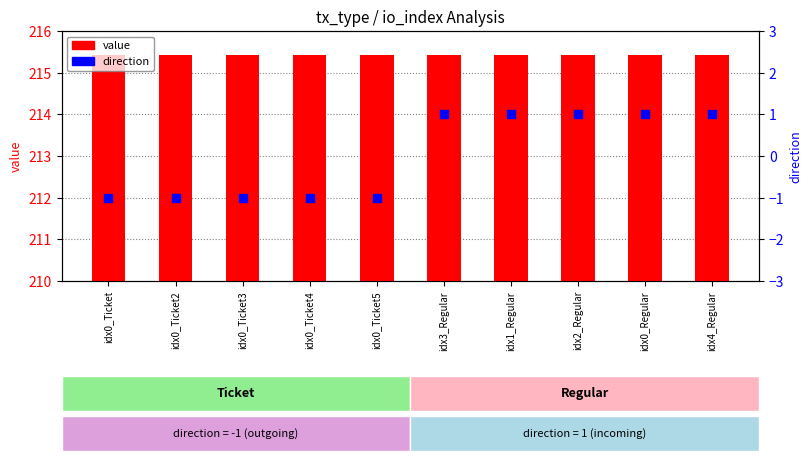

Which series contains the highest Y value?

value